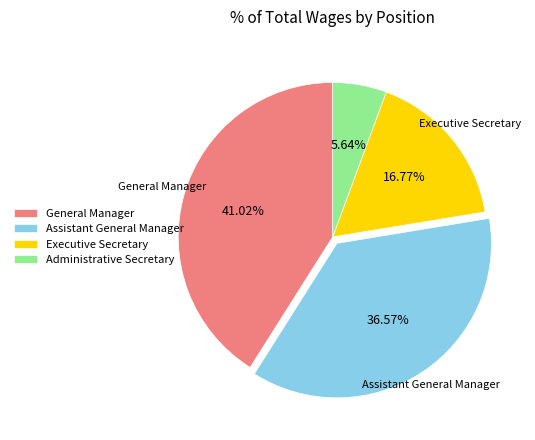

Which has a higher value, Administrative Secretary or General Manager?

General Manager